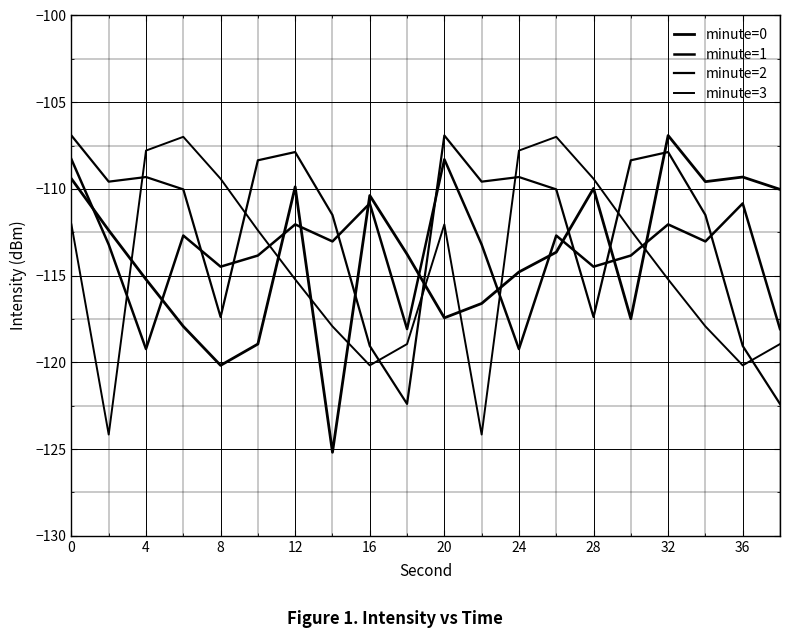

What is the sum of all minute=3 values?

-2290.1